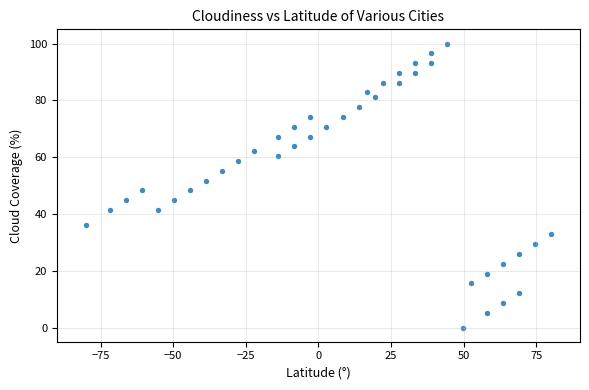

What is the range of Y values (max minus min)?

100.0